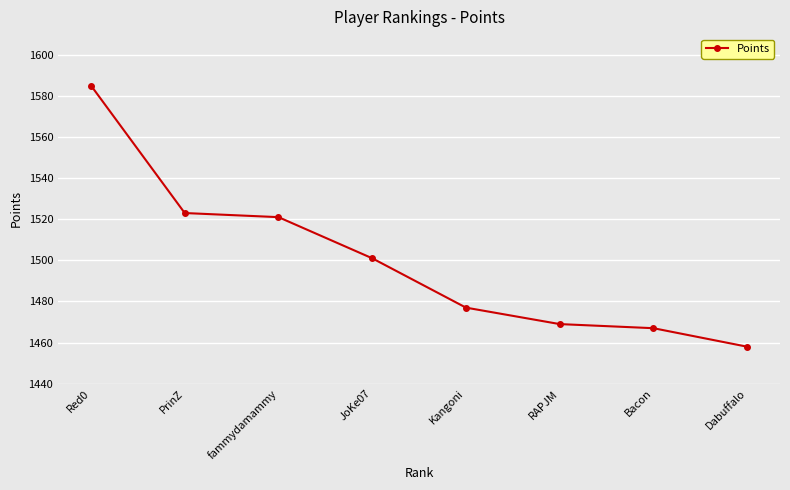

Does the chart display data point markers on the line(s)?

Yes